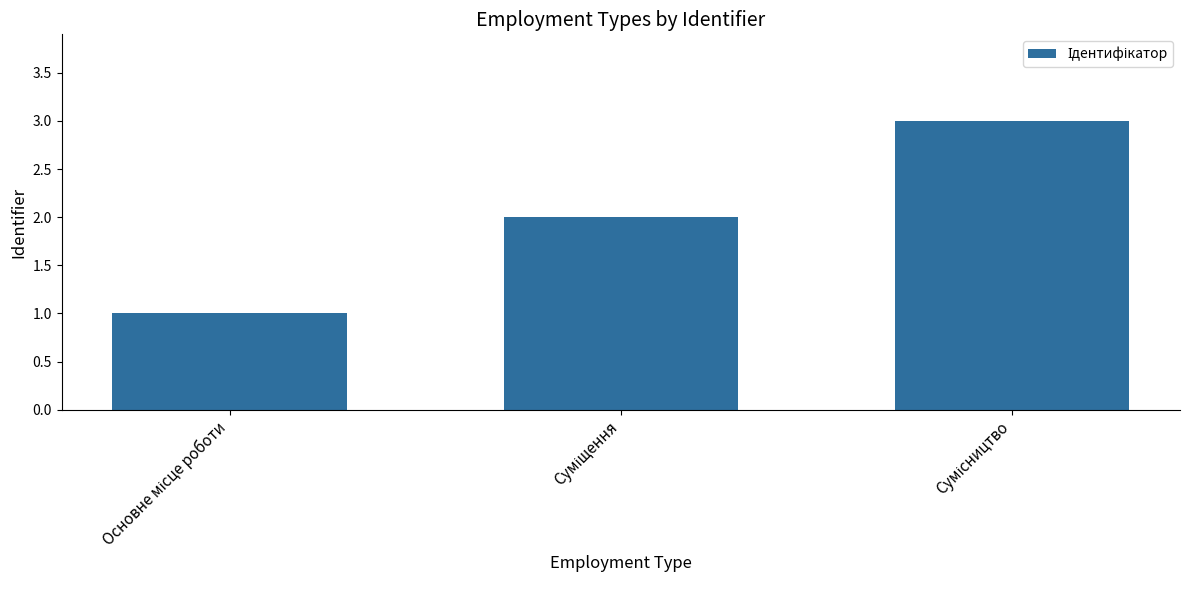

Reading left to right, list all the values displayed in this chart.

1	2	3